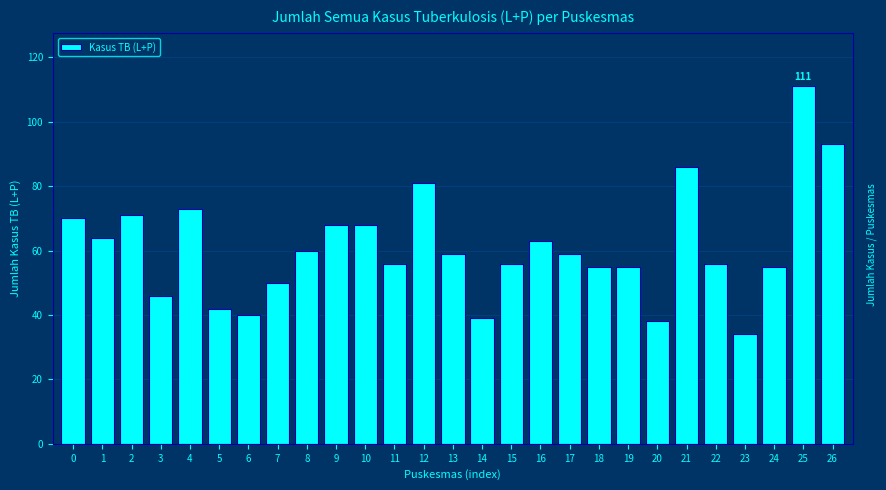

Reading left to right, transcribe all the data shown in this chart.

70	64	71	46	73	42	40	50	60	68	68	56	81	59	39	56	63	59	55	55	38	86	56	34	55	111	93